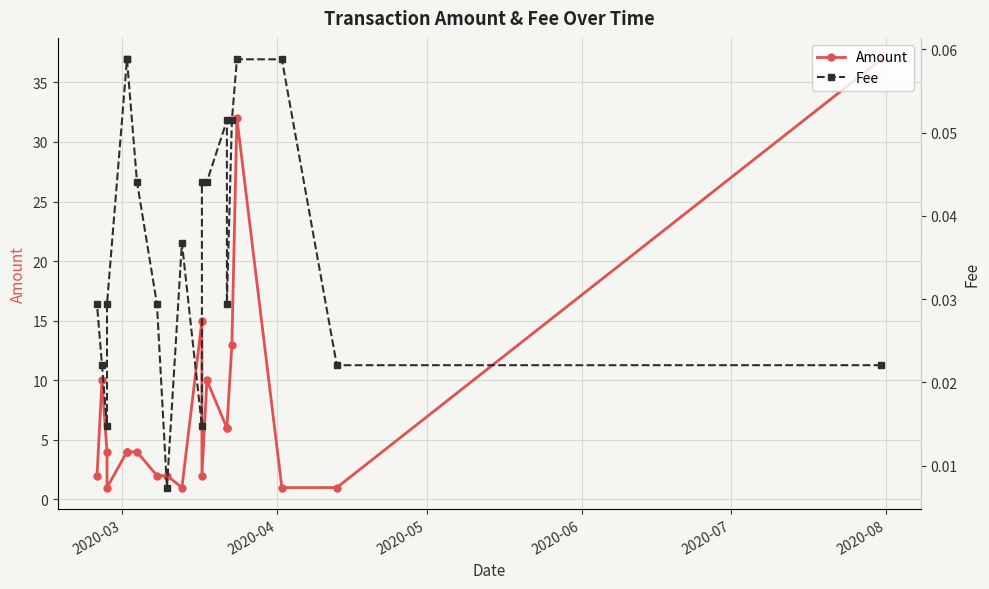

True or false: Amount and Fee intersect in this chart.

False